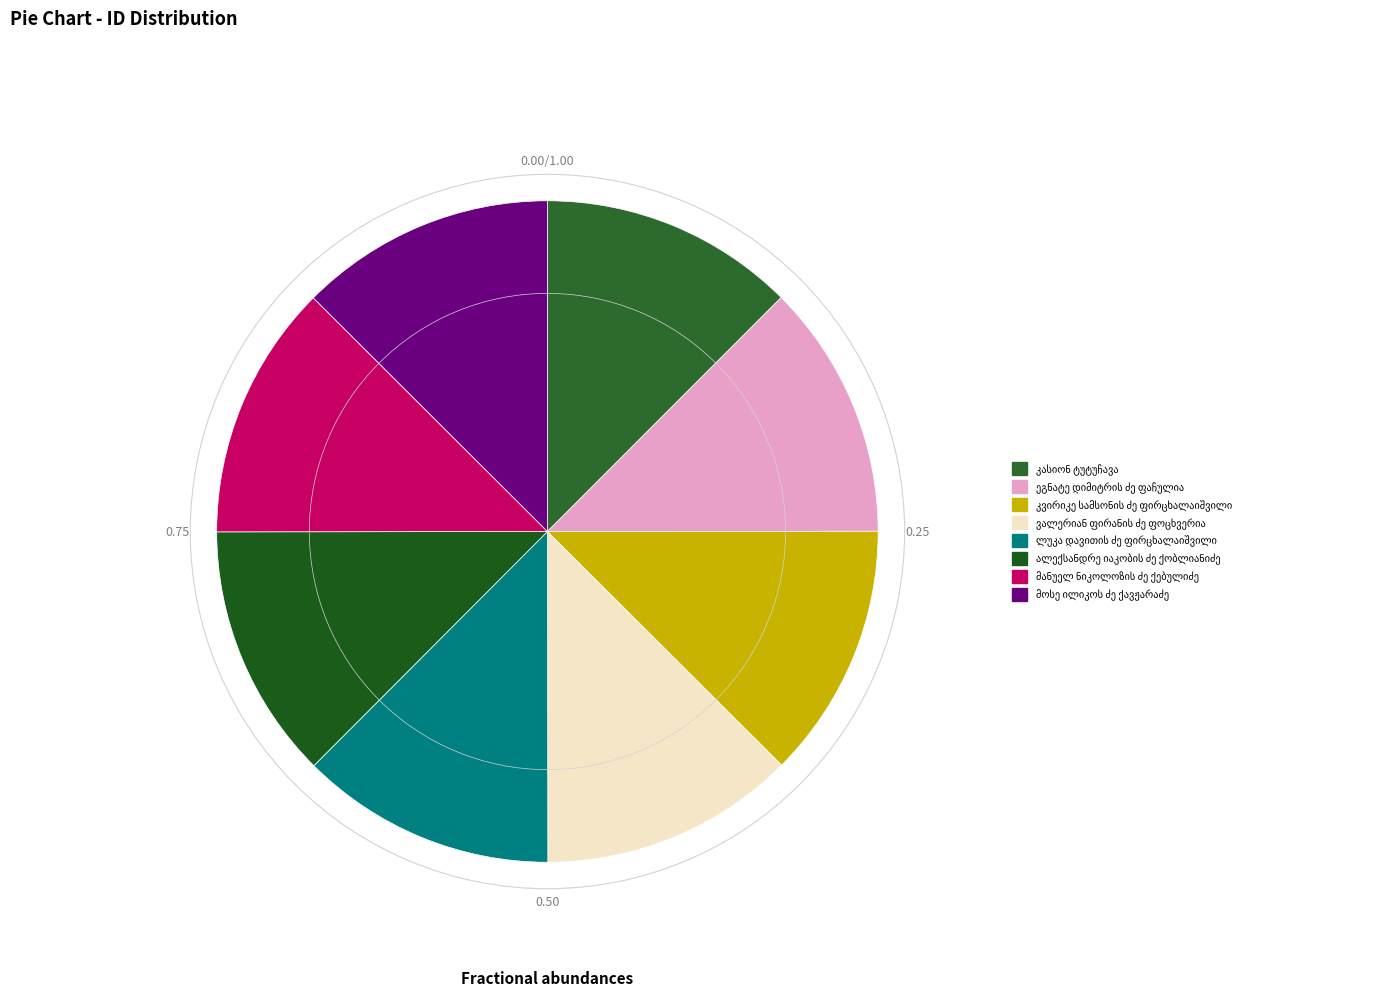

How many segments does this pie chart have?

8